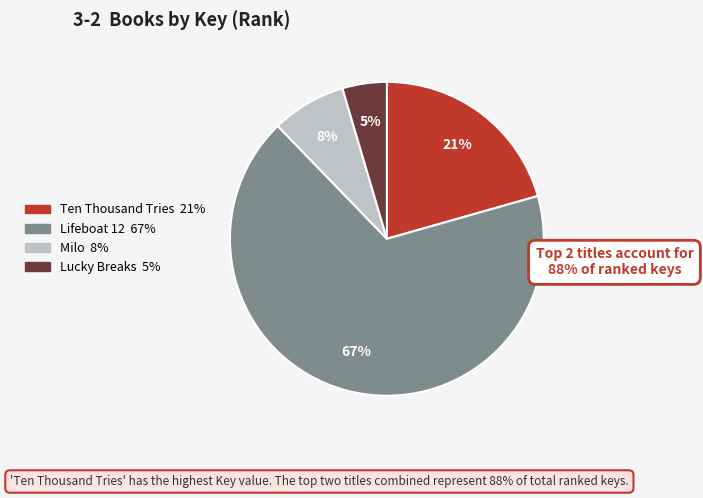

To the nearest percent, what is the average slice percentage?

25%